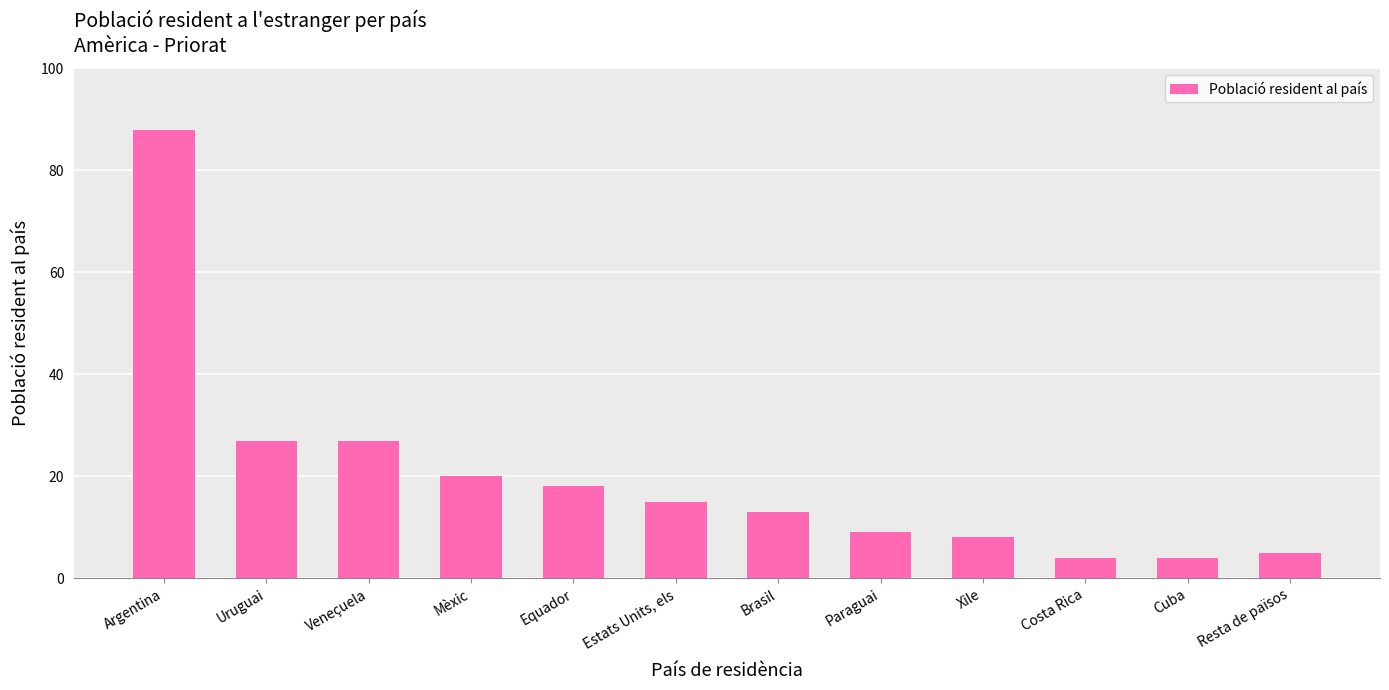

How many data points does each series have?

12